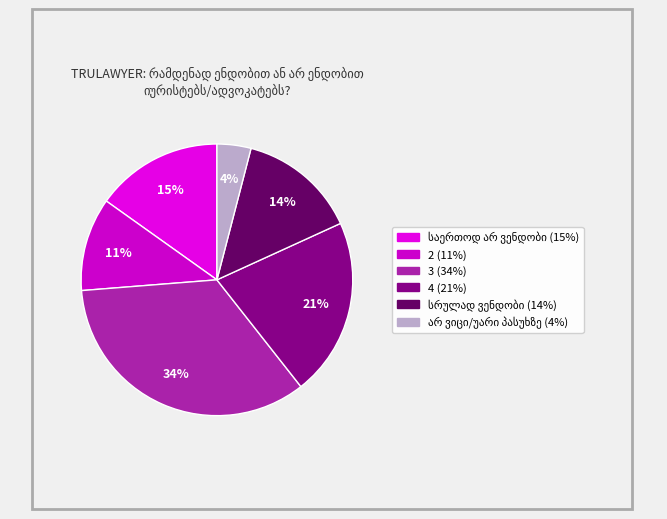

Does 3 represent more than half of the total?

No